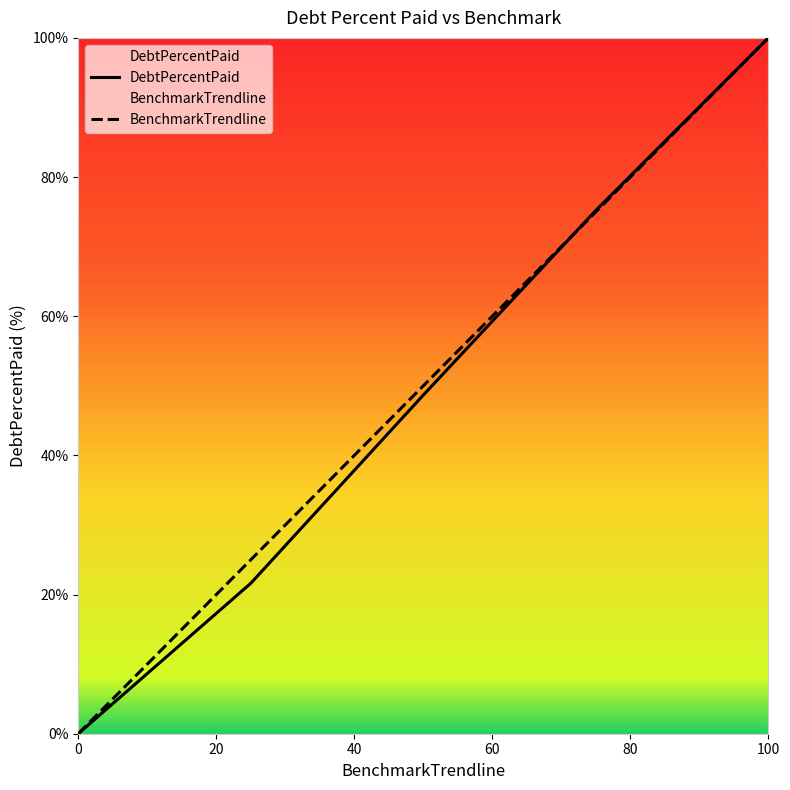

Reading right to left, transcribe all the data shown in this chart.

DebtPercentPaid: 100.0	75.2	48.7	21.6	0.0
BenchmarkTrendline: 100.0	75.0	50.0	25.0	0.0